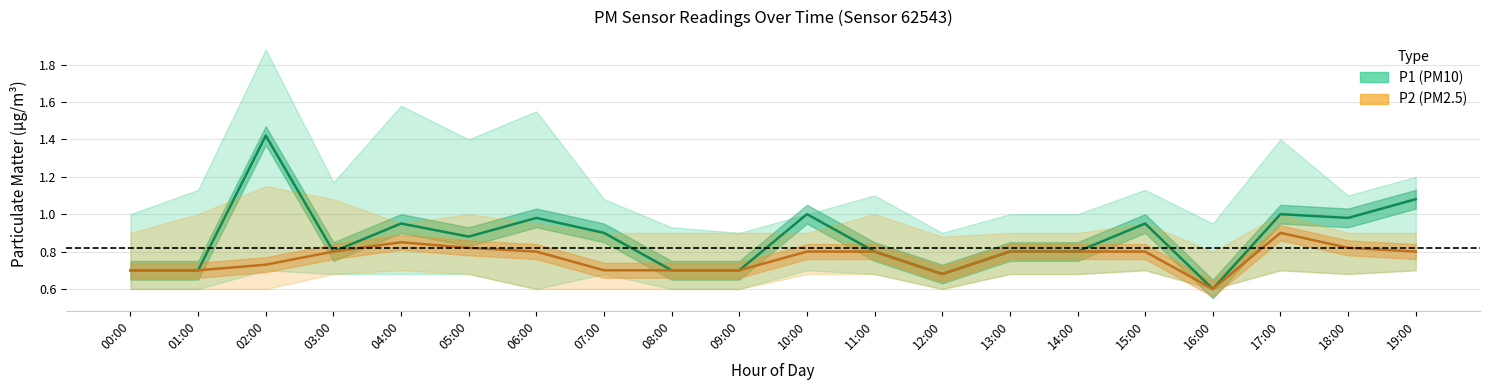

What are all the series names shown in the legend?

P1, P2